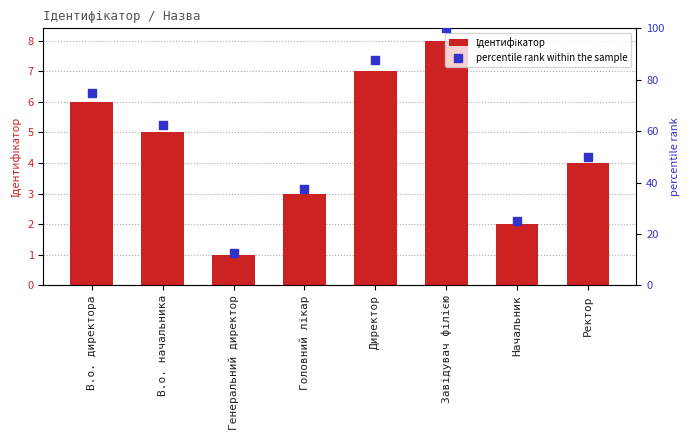

At how many categories does at least one series exceed 99?

1